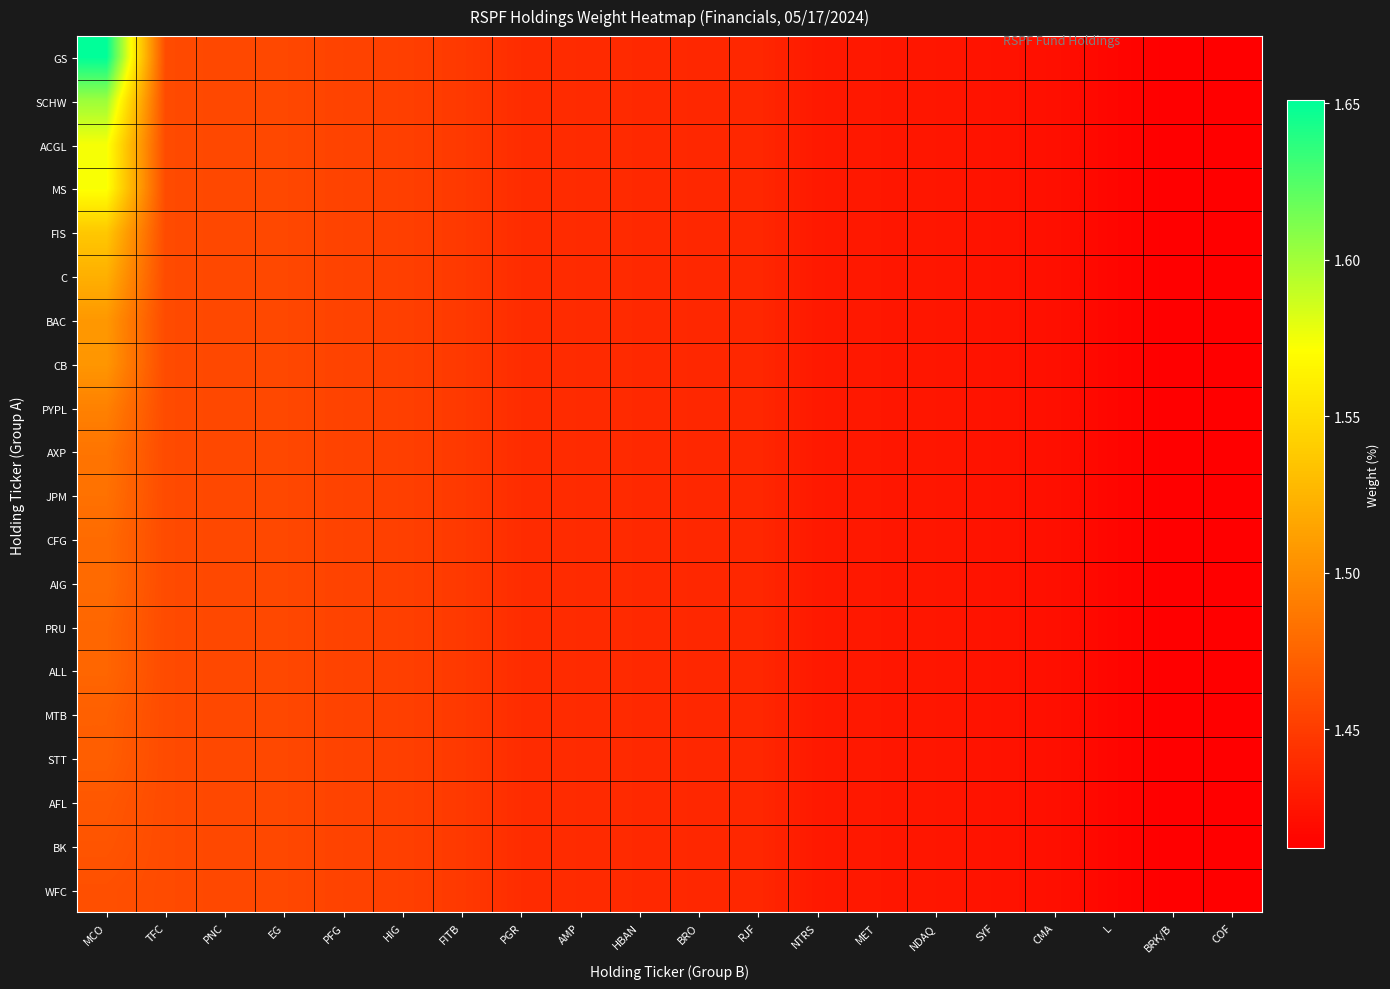

Reading right to left, extract all data points from this chart.

GS: COF=1.4	BRK/B=1.4	L=1.4	CMA=1.4	SYF=1.4	NDAQ=1.4	MET=1.4	NTRS=1.4	RJF=1.4	BRO=1.4	HBAN=1.4	AMP=1.4	PGR=1.4	FITB=1.4	HIG=1.5	PFG=1.5	EG=1.5	PNC=1.5	TFC=1.5	MCO=1.7
SCHW: COF=1.4	BRK/B=1.4	L=1.4	CMA=1.4	SYF=1.4	NDAQ=1.4	MET=1.4	NTRS=1.4	RJF=1.4	BRO=1.4	HBAN=1.4	AMP=1.4	PGR=1.4	FITB=1.4	HIG=1.5	PFG=1.5	EG=1.5	PNC=1.5	TFC=1.5	MCO=1.6
ACGL: COF=1.4	BRK/B=1.4	L=1.4	CMA=1.4	SYF=1.4	NDAQ=1.4	MET=1.4	NTRS=1.4	RJF=1.4	BRO=1.4	HBAN=1.4	AMP=1.4	PGR=1.4	FITB=1.4	HIG=1.5	PFG=1.5	EG=1.5	PNC=1.5	TFC=1.5	MCO=1.6
MS: COF=1.4	BRK/B=1.4	L=1.4	CMA=1.4	SYF=1.4	NDAQ=1.4	MET=1.4	NTRS=1.4	RJF=1.4	BRO=1.4	HBAN=1.4	AMP=1.4	PGR=1.4	FITB=1.4	HIG=1.5	PFG=1.5	EG=1.5	PNC=1.5	TFC=1.5	MCO=1.6
FIS: COF=1.4	BRK/B=1.4	L=1.4	CMA=1.4	SYF=1.4	NDAQ=1.4	MET=1.4	NTRS=1.4	RJF=1.4	BRO=1.4	HBAN=1.4	AMP=1.4	PGR=1.4	FITB=1.4	HIG=1.5	PFG=1.5	EG=1.5	PNC=1.5	TFC=1.5	MCO=1.5
C: COF=1.4	BRK/B=1.4	L=1.4	CMA=1.4	SYF=1.4	NDAQ=1.4	MET=1.4	NTRS=1.4	RJF=1.4	BRO=1.4	HBAN=1.4	AMP=1.4	PGR=1.4	FITB=1.4	HIG=1.5	PFG=1.5	EG=1.5	PNC=1.5	TFC=1.5	MCO=1.5
BAC: COF=1.4	BRK/B=1.4	L=1.4	CMA=1.4	SYF=1.4	NDAQ=1.4	MET=1.4	NTRS=1.4	RJF=1.4	BRO=1.4	HBAN=1.4	AMP=1.4	PGR=1.4	FITB=1.4	HIG=1.5	PFG=1.5	EG=1.5	PNC=1.5	TFC=1.5	MCO=1.5
CB: COF=1.4	BRK/B=1.4	L=1.4	CMA=1.4	SYF=1.4	NDAQ=1.4	MET=1.4	NTRS=1.4	RJF=1.4	BRO=1.4	HBAN=1.4	AMP=1.4	PGR=1.4	FITB=1.4	HIG=1.5	PFG=1.5	EG=1.5	PNC=1.5	TFC=1.5	MCO=1.5
PYPL: COF=1.4	BRK/B=1.4	L=1.4	CMA=1.4	SYF=1.4	NDAQ=1.4	MET=1.4	NTRS=1.4	RJF=1.4	BRO=1.4	HBAN=1.4	AMP=1.4	PGR=1.4	FITB=1.4	HIG=1.5	PFG=1.5	EG=1.5	PNC=1.5	TFC=1.5	MCO=1.5
AXP: COF=1.4	BRK/B=1.4	L=1.4	CMA=1.4	SYF=1.4	NDAQ=1.4	MET=1.4	NTRS=1.4	RJF=1.4	BRO=1.4	HBAN=1.4	AMP=1.4	PGR=1.4	FITB=1.4	HIG=1.5	PFG=1.5	EG=1.5	PNC=1.5	TFC=1.5	MCO=1.5
JPM: COF=1.4	BRK/B=1.4	L=1.4	CMA=1.4	SYF=1.4	NDAQ=1.4	MET=1.4	NTRS=1.4	RJF=1.4	BRO=1.4	HBAN=1.4	AMP=1.4	PGR=1.4	FITB=1.4	HIG=1.5	PFG=1.5	EG=1.5	PNC=1.5	TFC=1.5	MCO=1.5
CFG: COF=1.4	BRK/B=1.4	L=1.4	CMA=1.4	SYF=1.4	NDAQ=1.4	MET=1.4	NTRS=1.4	RJF=1.4	BRO=1.4	HBAN=1.4	AMP=1.4	PGR=1.4	FITB=1.4	HIG=1.5	PFG=1.5	EG=1.5	PNC=1.5	TFC=1.5	MCO=1.5
AIG: COF=1.4	BRK/B=1.4	L=1.4	CMA=1.4	SYF=1.4	NDAQ=1.4	MET=1.4	NTRS=1.4	RJF=1.4	BRO=1.4	HBAN=1.4	AMP=1.4	PGR=1.4	FITB=1.4	HIG=1.5	PFG=1.5	EG=1.5	PNC=1.5	TFC=1.5	MCO=1.5
PRU: COF=1.4	BRK/B=1.4	L=1.4	CMA=1.4	SYF=1.4	NDAQ=1.4	MET=1.4	NTRS=1.4	RJF=1.4	BRO=1.4	HBAN=1.4	AMP=1.4	PGR=1.4	FITB=1.4	HIG=1.5	PFG=1.5	EG=1.5	PNC=1.5	TFC=1.5	MCO=1.5
ALL: COF=1.4	BRK/B=1.4	L=1.4	CMA=1.4	SYF=1.4	NDAQ=1.4	MET=1.4	NTRS=1.4	RJF=1.4	BRO=1.4	HBAN=1.4	AMP=1.4	PGR=1.4	FITB=1.4	HIG=1.5	PFG=1.5	EG=1.5	PNC=1.5	TFC=1.5	MCO=1.5
MTB: COF=1.4	BRK/B=1.4	L=1.4	CMA=1.4	SYF=1.4	NDAQ=1.4	MET=1.4	NTRS=1.4	RJF=1.4	BRO=1.4	HBAN=1.4	AMP=1.4	PGR=1.4	FITB=1.4	HIG=1.5	PFG=1.5	EG=1.5	PNC=1.5	TFC=1.5	MCO=1.5
STT: COF=1.4	BRK/B=1.4	L=1.4	CMA=1.4	SYF=1.4	NDAQ=1.4	MET=1.4	NTRS=1.4	RJF=1.4	BRO=1.4	HBAN=1.4	AMP=1.4	PGR=1.4	FITB=1.4	HIG=1.5	PFG=1.5	EG=1.5	PNC=1.5	TFC=1.5	MCO=1.5
AFL: COF=1.4	BRK/B=1.4	L=1.4	CMA=1.4	SYF=1.4	NDAQ=1.4	MET=1.4	NTRS=1.4	RJF=1.4	BRO=1.4	HBAN=1.4	AMP=1.4	PGR=1.4	FITB=1.4	HIG=1.5	PFG=1.5	EG=1.5	PNC=1.5	TFC=1.5	MCO=1.5
BK: COF=1.4	BRK/B=1.4	L=1.4	CMA=1.4	SYF=1.4	NDAQ=1.4	MET=1.4	NTRS=1.4	RJF=1.4	BRO=1.4	HBAN=1.4	AMP=1.4	PGR=1.4	FITB=1.4	HIG=1.5	PFG=1.5	EG=1.5	PNC=1.5	TFC=1.5	MCO=1.5
WFC: COF=1.4	BRK/B=1.4	L=1.4	CMA=1.4	SYF=1.4	NDAQ=1.4	MET=1.4	NTRS=1.4	RJF=1.4	BRO=1.4	HBAN=1.4	AMP=1.4	PGR=1.4	FITB=1.4	HIG=1.5	PFG=1.5	EG=1.5	PNC=1.5	TFC=1.5	MCO=1.5